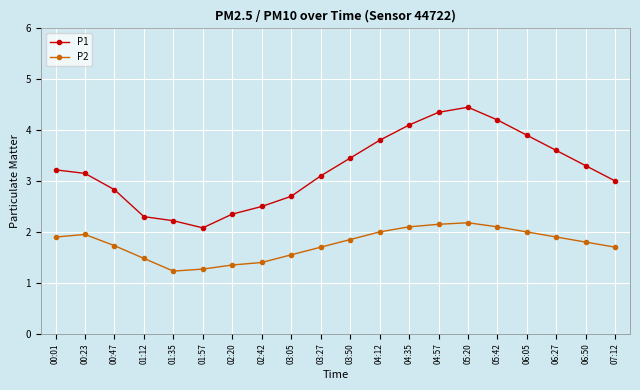

How many series are shown in this chart?

2